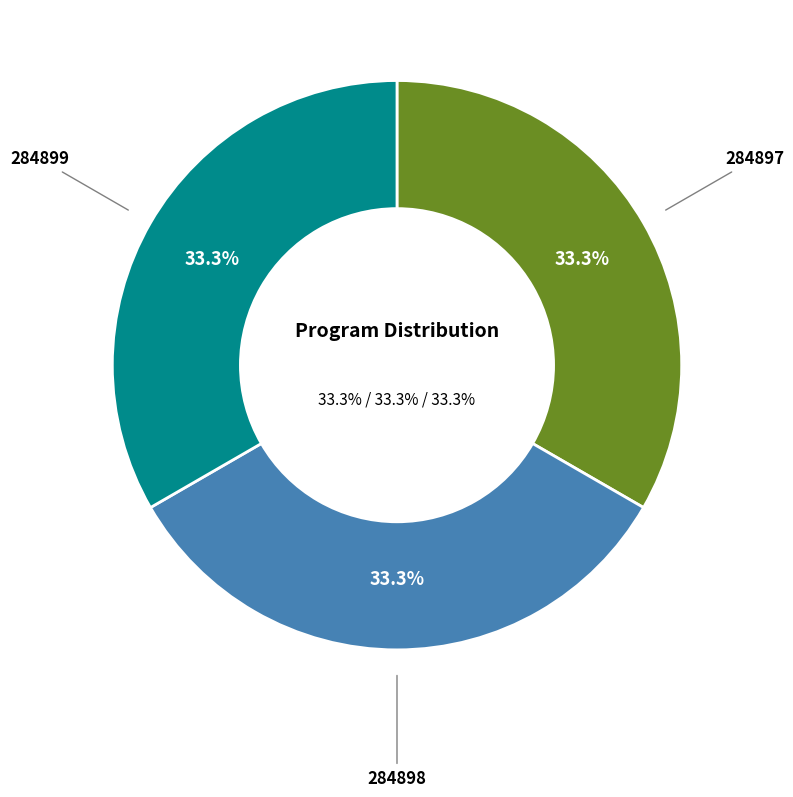

Which slice is the smallest?

284897